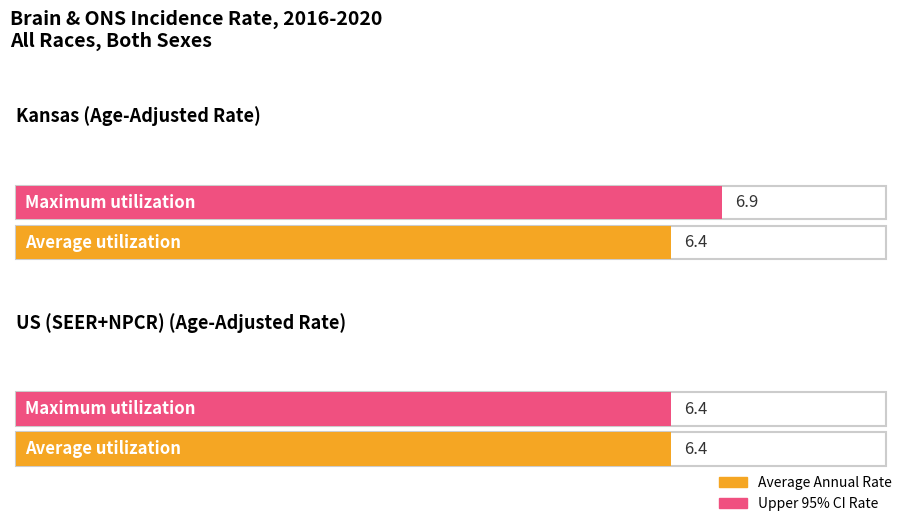

Reading left to right, extract all data points from this chart.

Average utilization: Kansas=6.4	US (SEER+NPCR)=6.4
Maximum utilization: Kansas=6.9	US (SEER+NPCR)=6.4